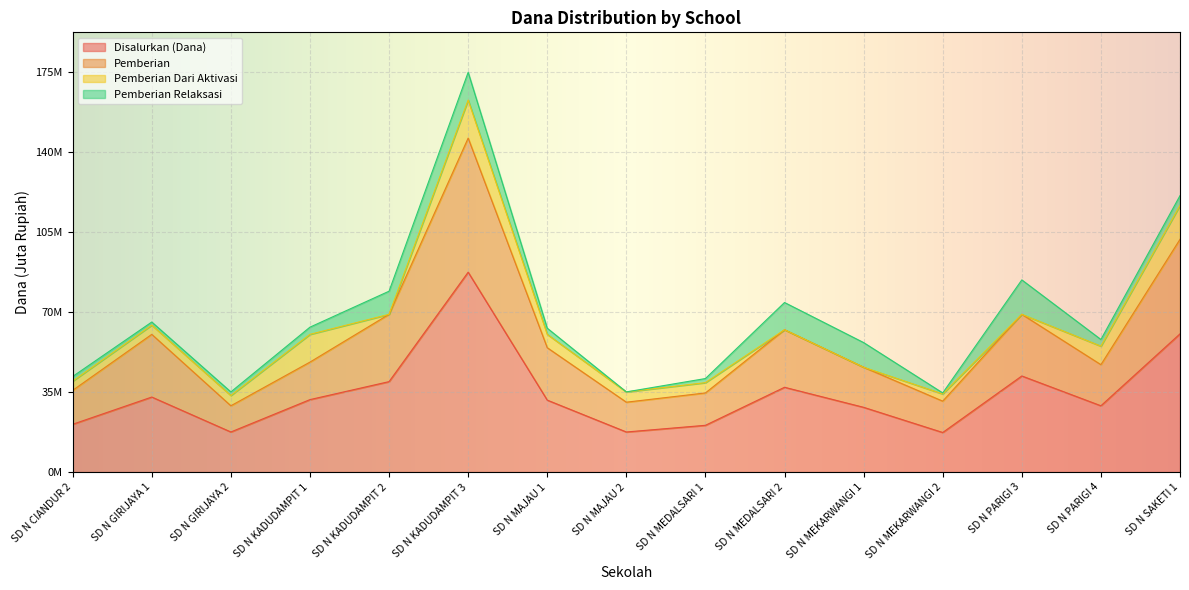

What is the difference between the highest and lowest values at SD N MAJAU 2?

17.6